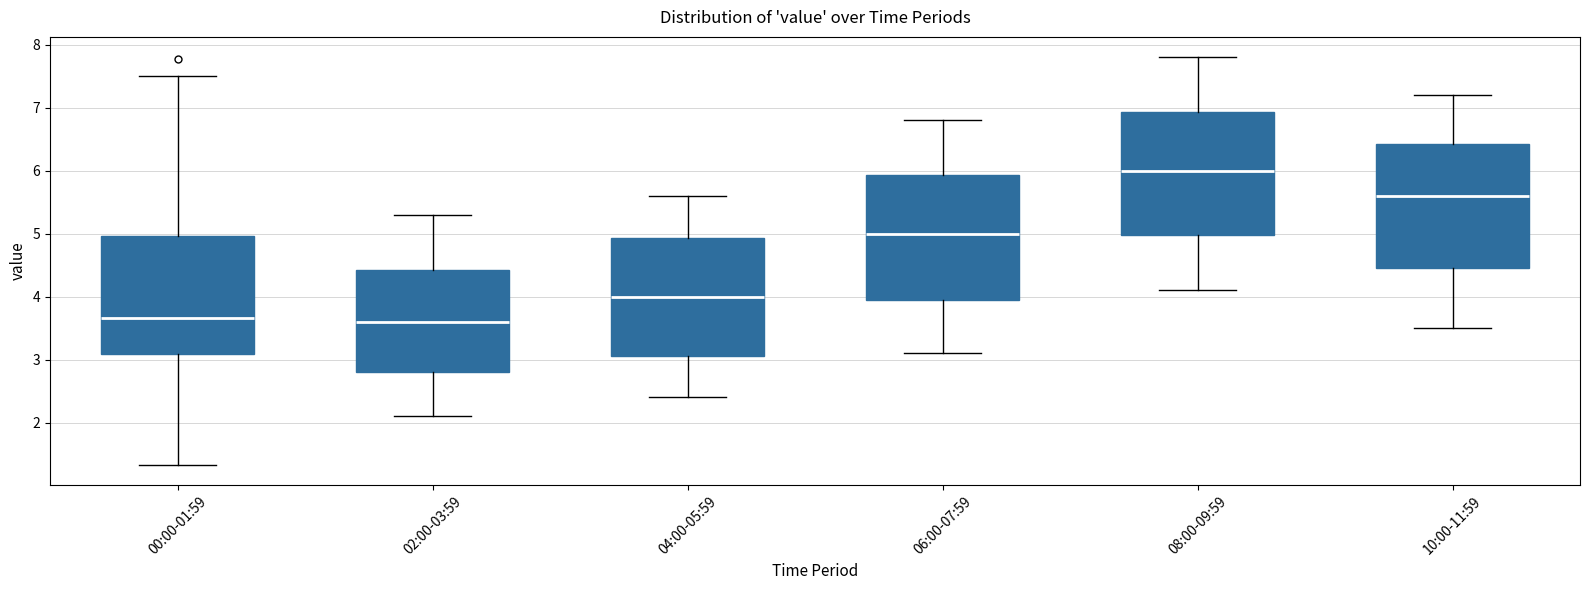

Reading left to right, read every box against the y-axis: the position of its median line, the range the box covers, and the ends of its whiskers. The values are not printed on the chart, so give them approximately, as read against the axis.

00:00-01:59: median 3.7, box 3.1 to 5.0, whiskers 1.3 to 7.5
02:00-03:59: median 3.6, box 2.8 to 4.4, whiskers 2.1 to 5.3
04:00-05:59: median 4.0, box 3.1 to 4.9, whiskers 2.4 to 5.6
06:00-07:59: median 5.0, box 4.0 to 5.9, whiskers 3.1 to 6.8
08:00-09:59: median 6.0, box 5.0 to 6.9, whiskers 4.1 to 7.8
10:00-11:59: median 5.6, box 4.5 to 6.4, whiskers 3.5 to 7.2